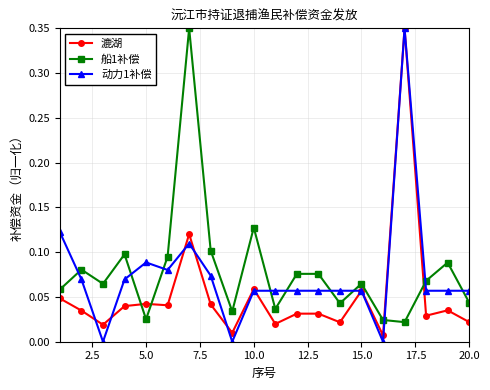

True or false: 动力1补偿 has more than 1 points higher than both neighbors.

True